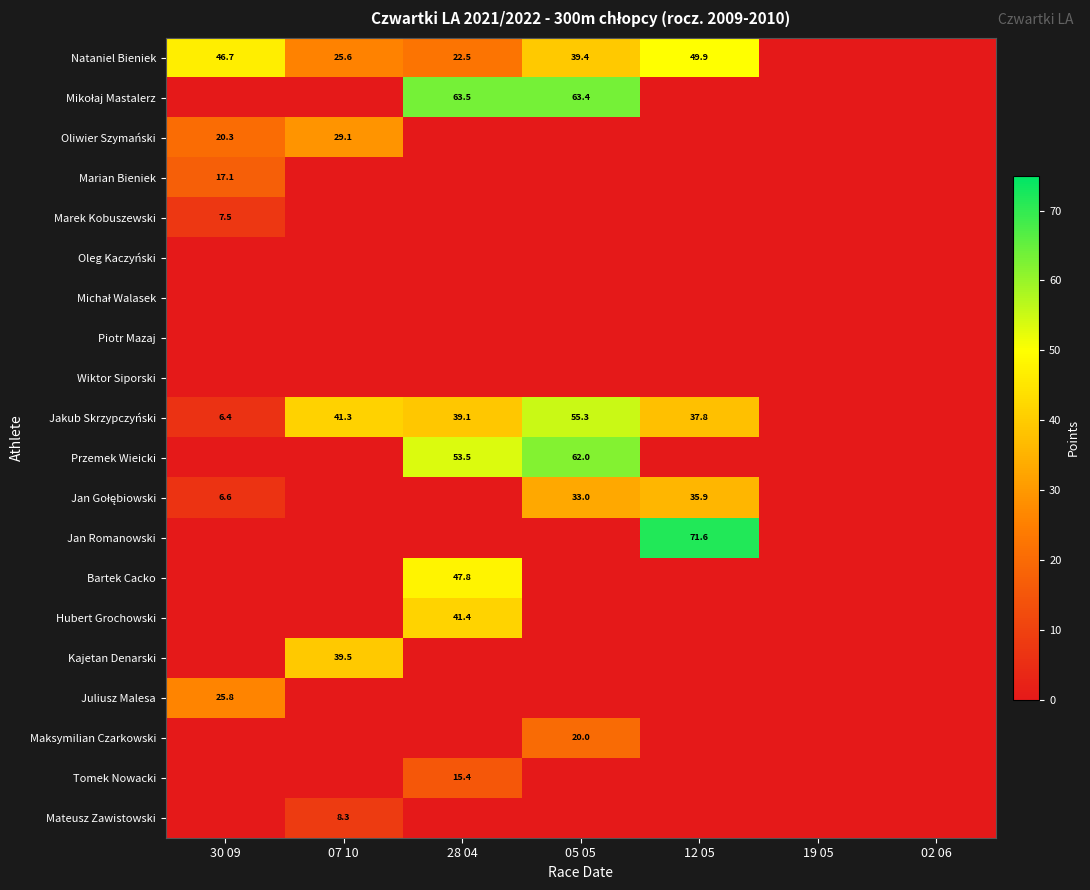

Is it true that Mateusz Zawistowski equals 8.3 at 07 10?

True